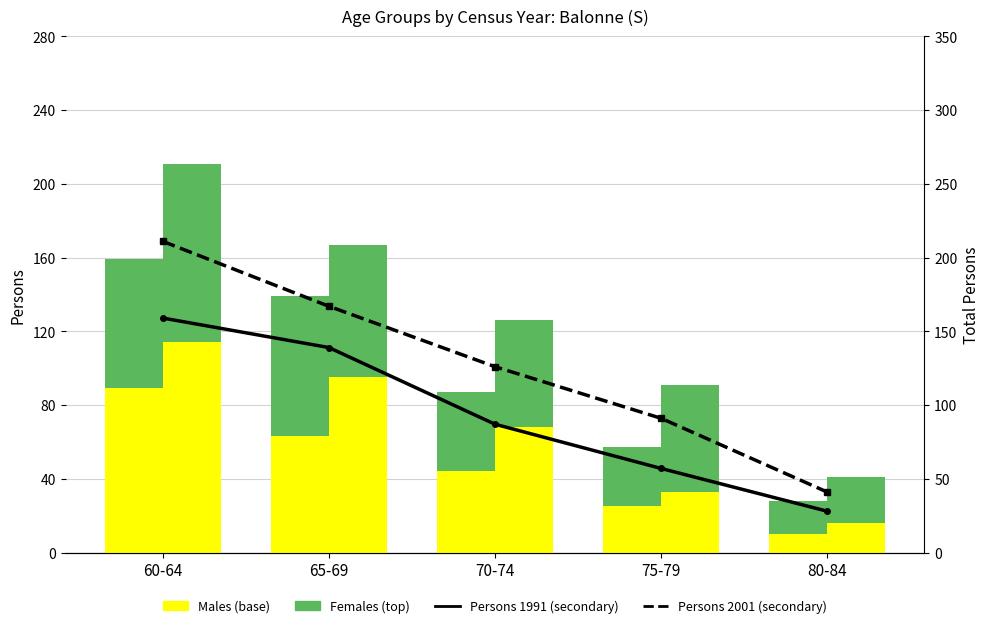

Rank the categories by Females 2001 value from highest to lowest.

60-64, 65-69, 70-74, 75-79, 80-84